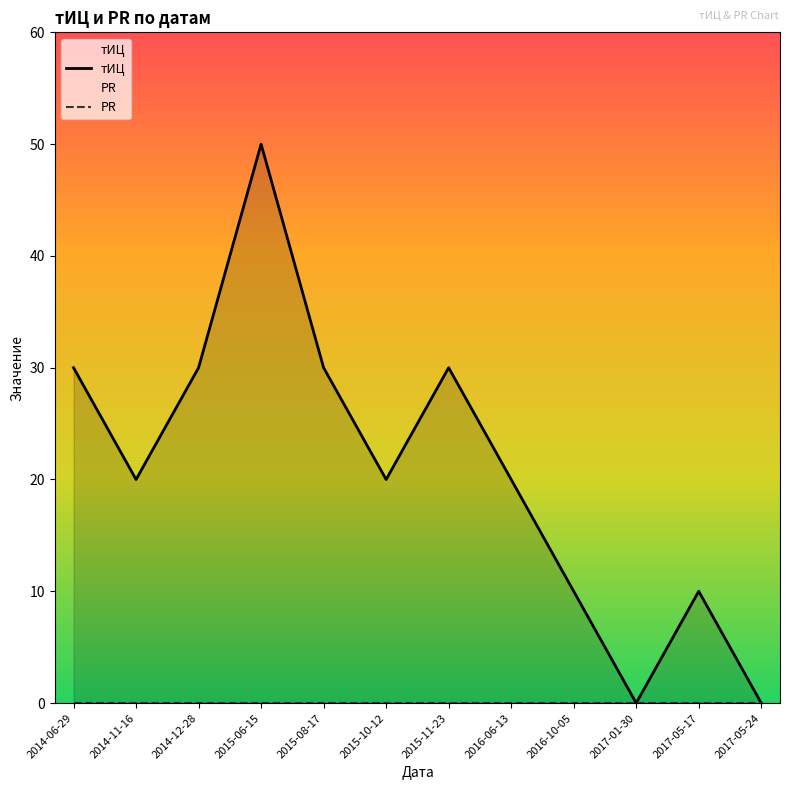

Which label corresponds to the smallest value in the chart?

2017-01-30